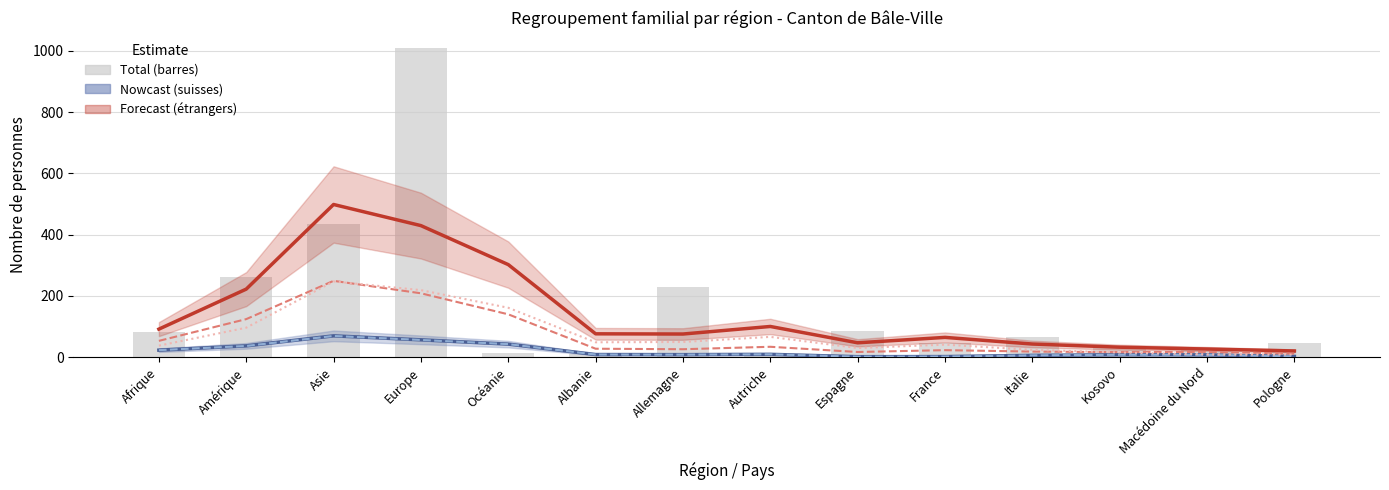

Reading right to left, list all the values displayed in this chart.

Regroupement familial de suisses: Pologne=2.7	Macédoine du Nord=7.7	Kosovo=8.0	Italie=6.0	France=2.0	Espagne=1.7	Autriche=9.3	Allemagne=8.3	Albanie=8.7	Océanie=42.7	Europe=56.7	Asie=69.7	Amérique=37.0	Afrique=23.0
Regroupement familial d etrangers: Pologne=20.3	Macédoine du Nord=26.7	Kosovo=32.7	Italie=43.0	France=64.7	Espagne=47.0	Autriche=100.3	Allemagne=75.7	Albanie=76.3	Océanie=302.3	Europe=429.7	Asie=498.7	Amérique=222.3	Afrique=91.7
Conjoint-e (suisses): Pologne=2.7	Macédoine du Nord=7.7	Kosovo=8.0	Italie=6.0	France=2.0	Espagne=1.7	Autriche=9.3	Allemagne=8.3	Albanie=8.7	Océanie=42.7	Europe=56.3	Asie=69.3	Amérique=36.7	Afrique=23.0
Conjoint-e (etrangers): Pologne=11.7	Macédoine du Nord=17.3	Kosovo=16.7	Italie=18.3	France=23.0	Espagne=17.0	Autriche=34.0	Allemagne=26.0	Albanie=27.7	Océanie=140.0	Europe=208.7	Asie=249.3	Amérique=124.3	Afrique=53.3
Enfant (etrangers): Pologne=8.7	Macédoine du Nord=9.3	Kosovo=15.3	Italie=24.0	France=41.0	Espagne=30.0	Autriche=66.3	Allemagne=49.7	Albanie=48.7	Océanie=161.3	Europe=219.0	Asie=247.3	Amérique=96.3	Afrique=37.7
Total regroupement familial: Pologne=47.0	Macédoine du Nord=22.0	Kosovo=34.0	Italie=66.0	France=47.0	Espagne=87.0	Autriche=12.0	Allemagne=230.0	Albanie=10.0	Océanie=15.0	Europe=1010.0	Asie=434.0	Amérique=261.0	Afrique=83.0